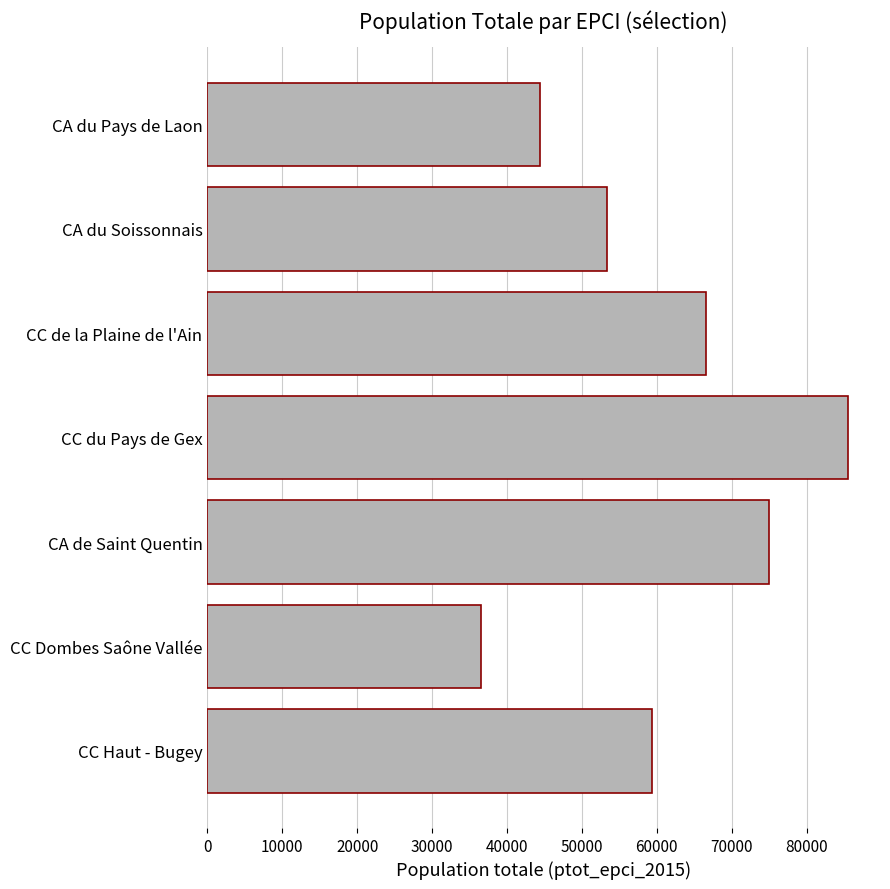

Is it true that the value at CA du Soissonnais is 69443?

False